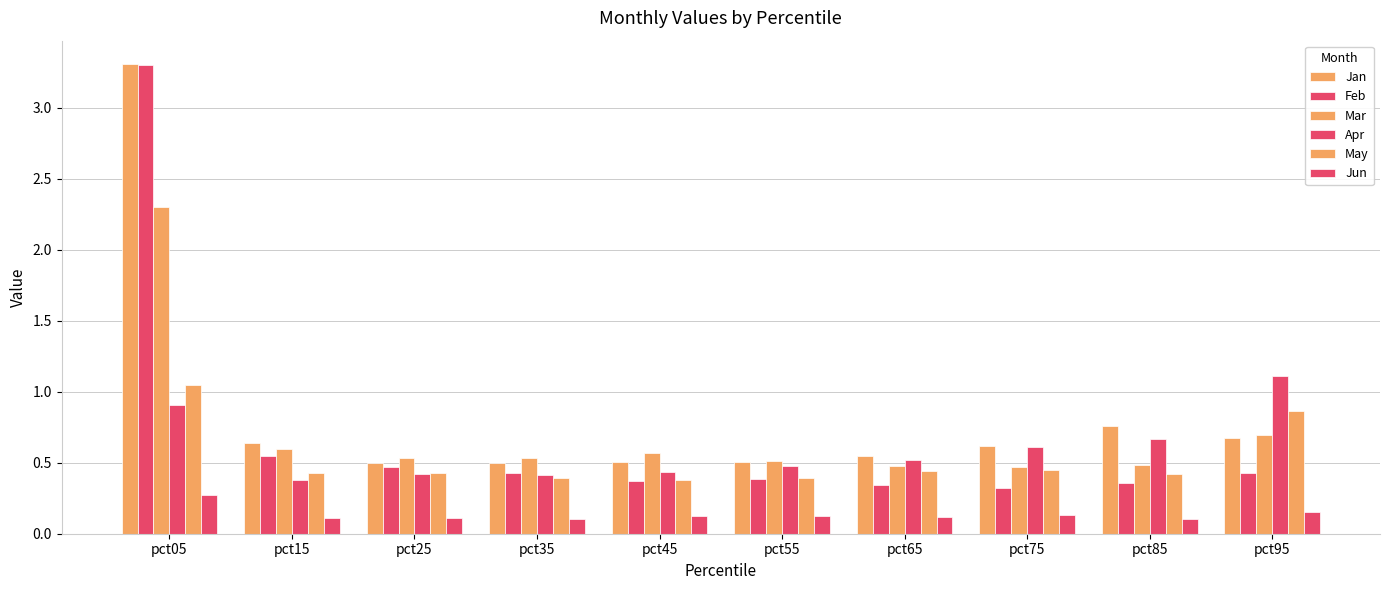

Is the value of May at pct25 greater than the value of Jun at pct15?

Yes